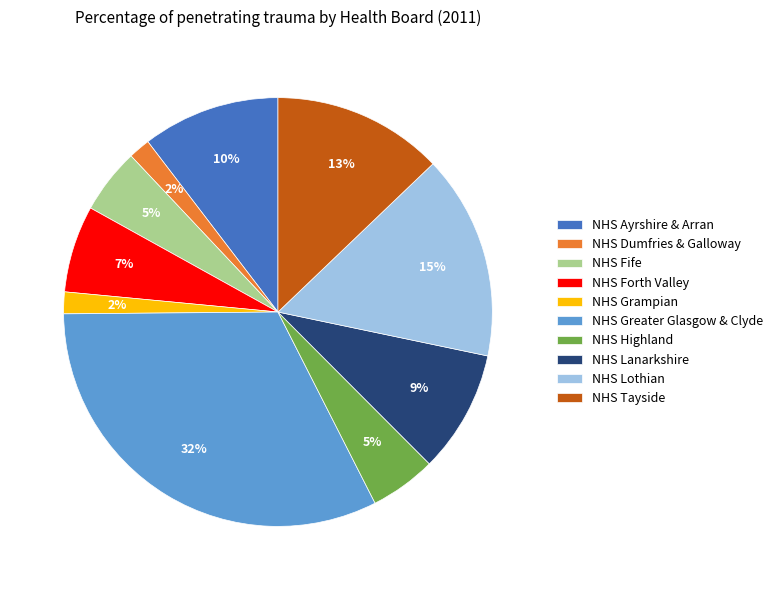

Does NHS Fife represent more than half of the total?

No